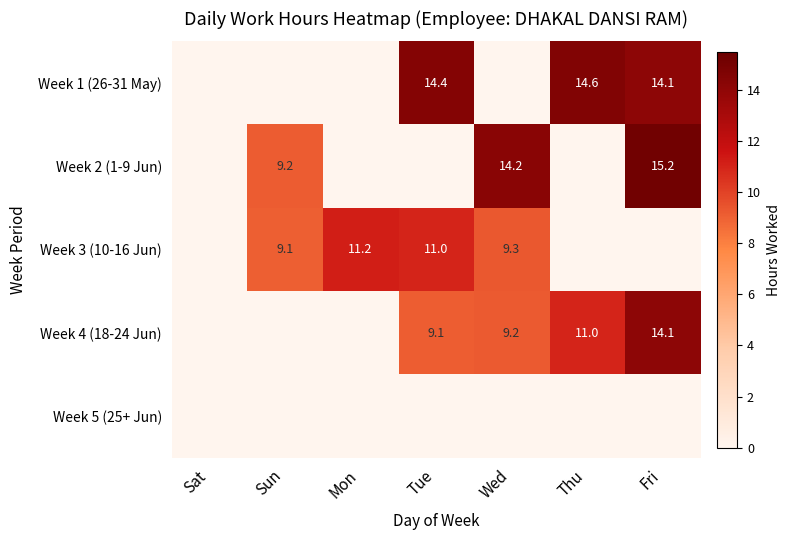

Which has a higher value, Fri or Wed?

Fri